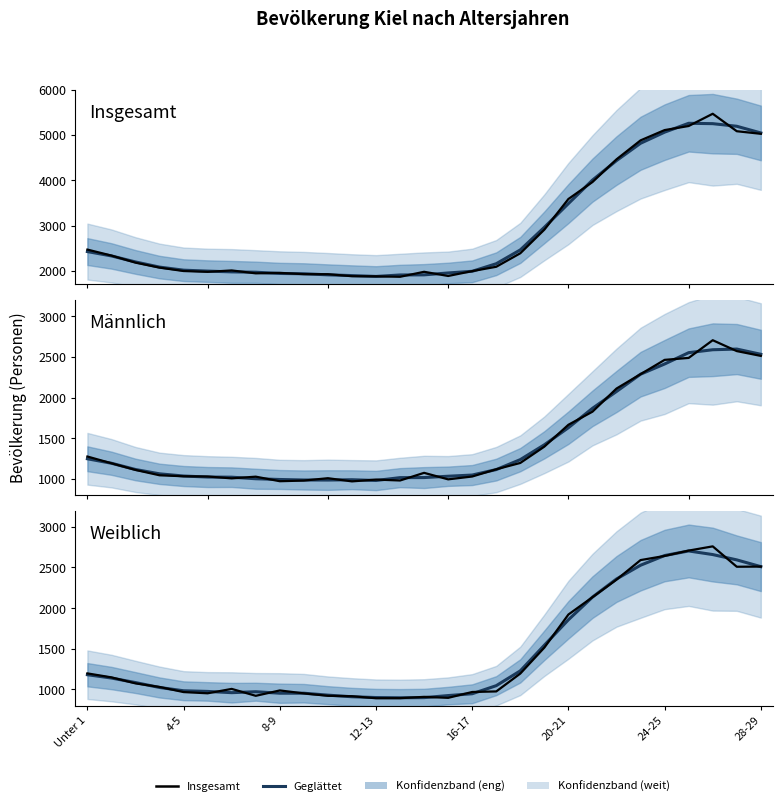

What is the label of the 3rd point from the right?

26